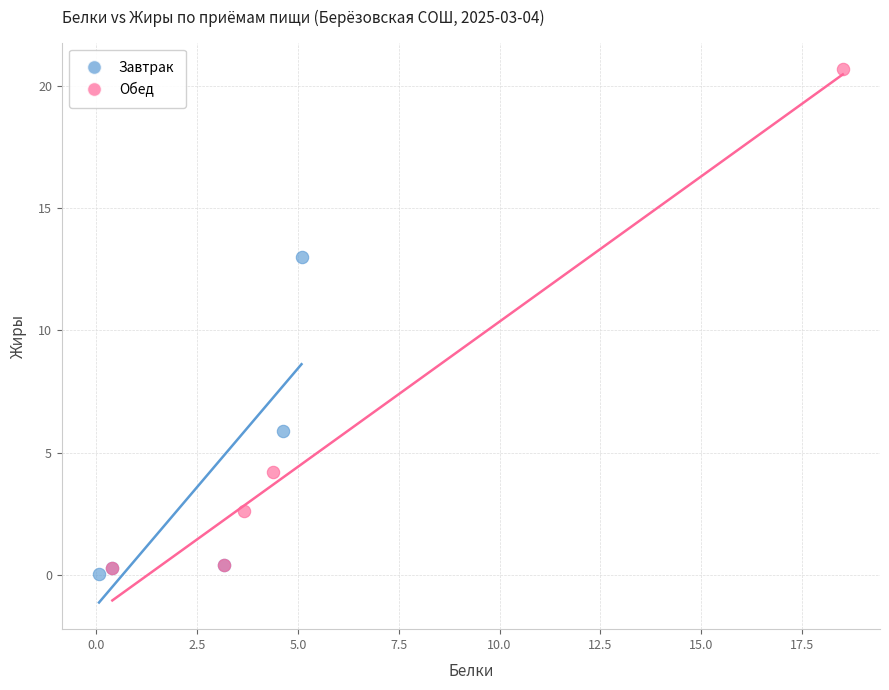

Which series has the widest spread of Y values?

Обед